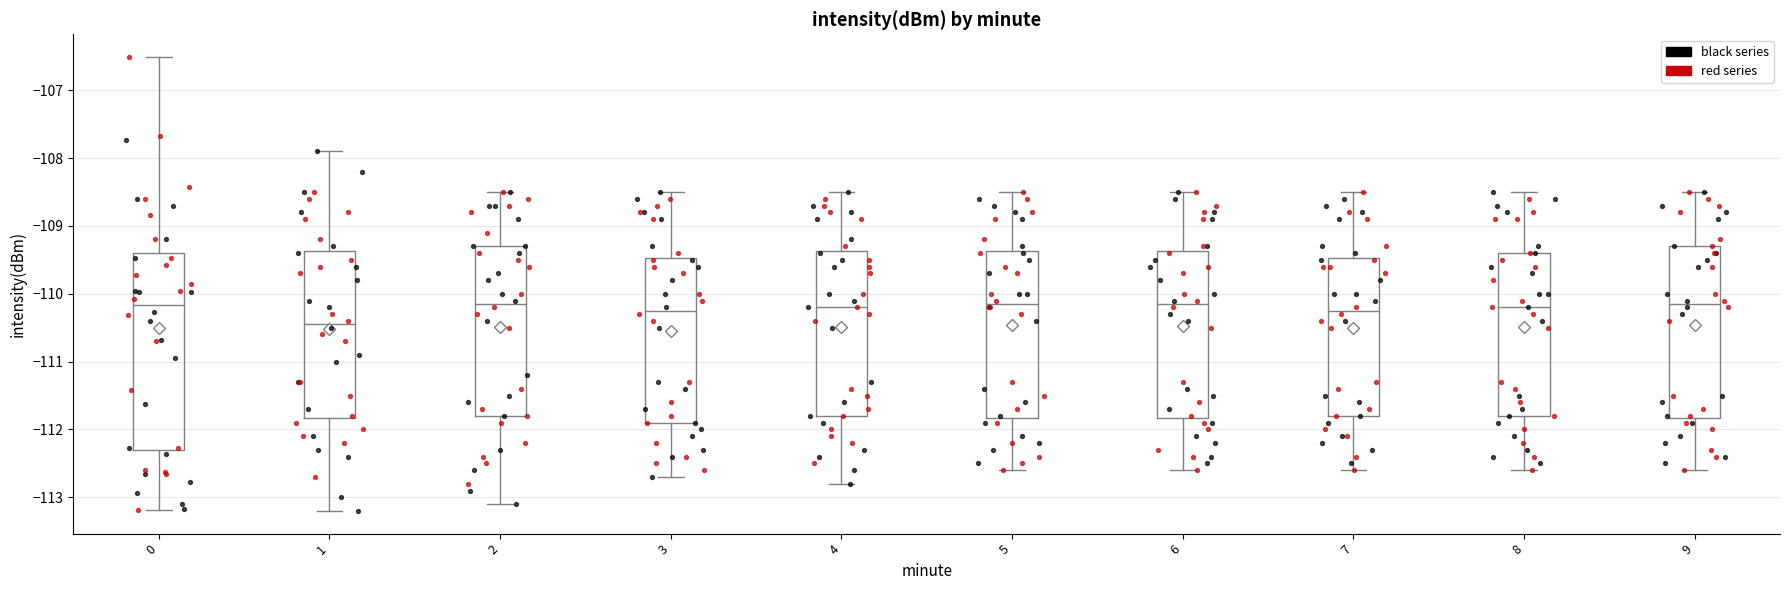

Where does the upper whisker of the box at x = 3 end on the y-axis? The values are not printed on the chart, so give them approximately, as read against the axis.

-108.5